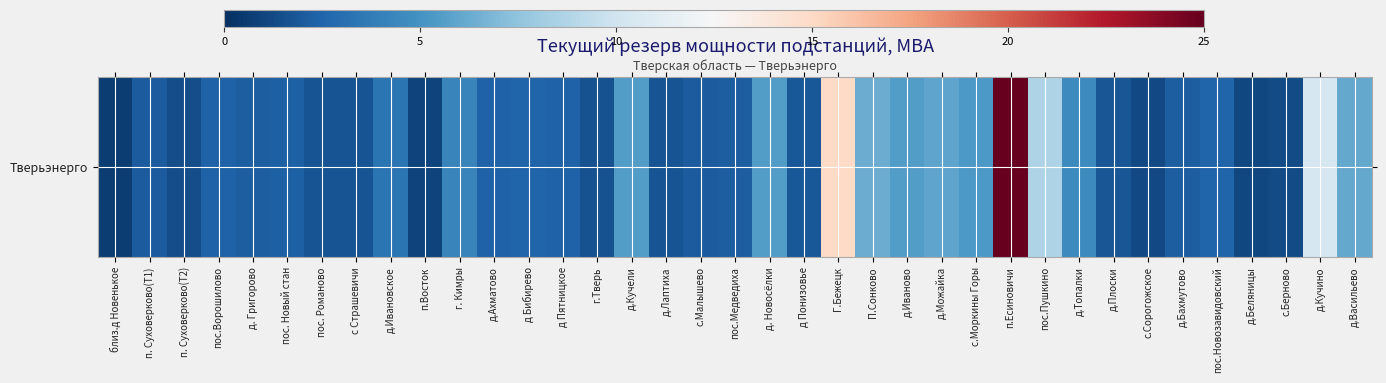

The chart shows a value of 2.4 at г.Тверь. True or false?

False